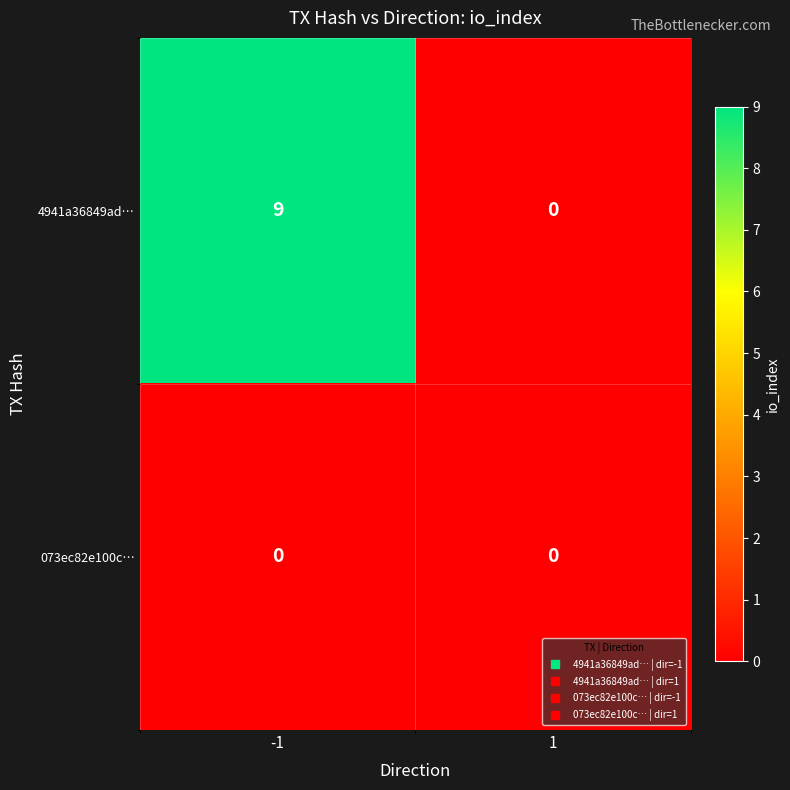

Rank the series at -1 from highest to lowest value.

4941a36849ad…, 073ec82e100c…